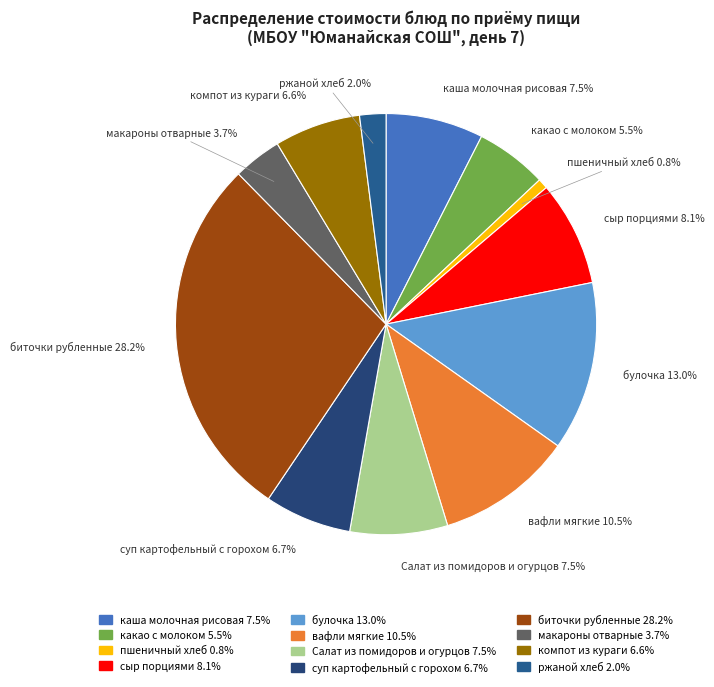

How many slices are in this pie chart?

12